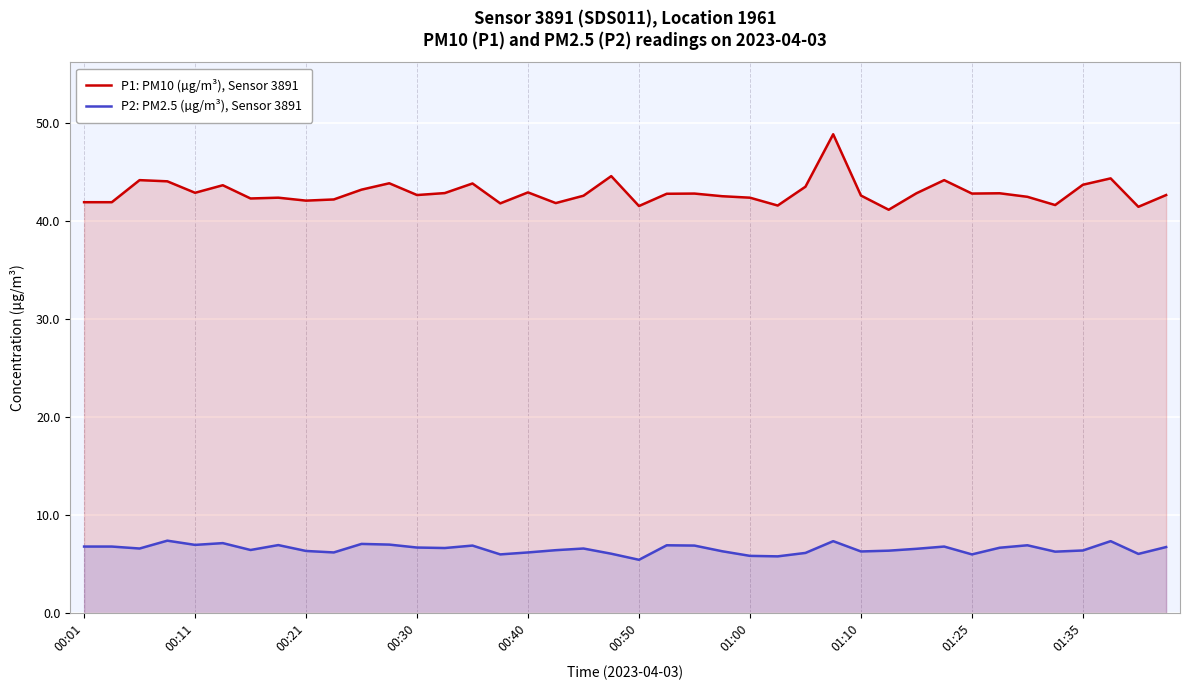

Which series has the largest total across all categories?

P1: PM10 (µg/m³), Sensor 3891